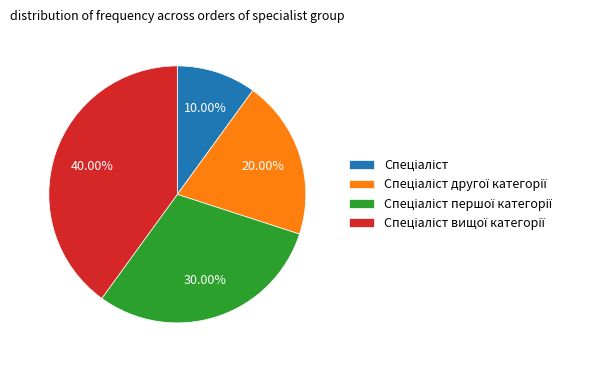

Is there any slice that represents more than half of the pie?

No